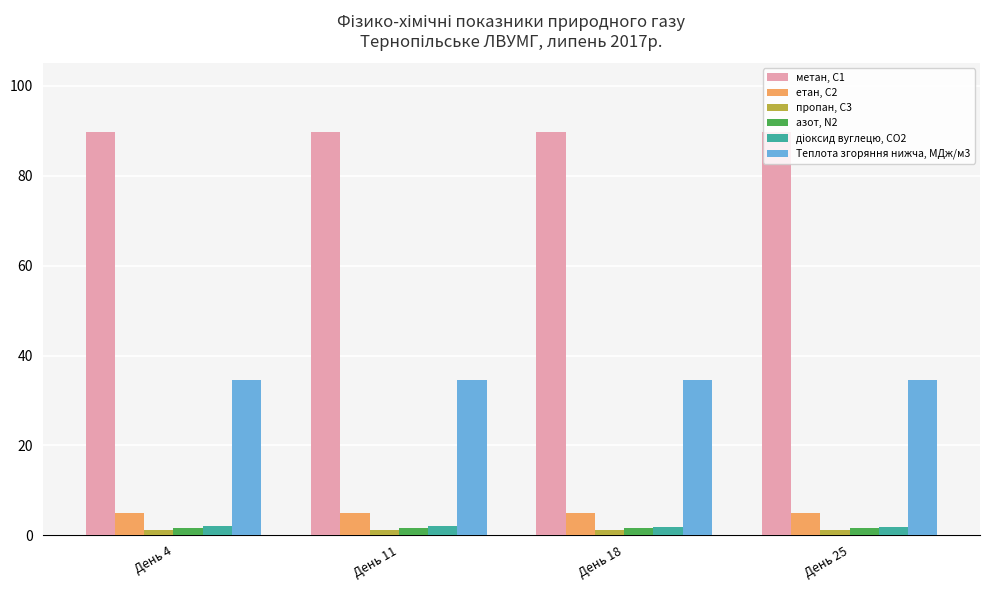

What is the average value of the етан, С2 series?

5.0